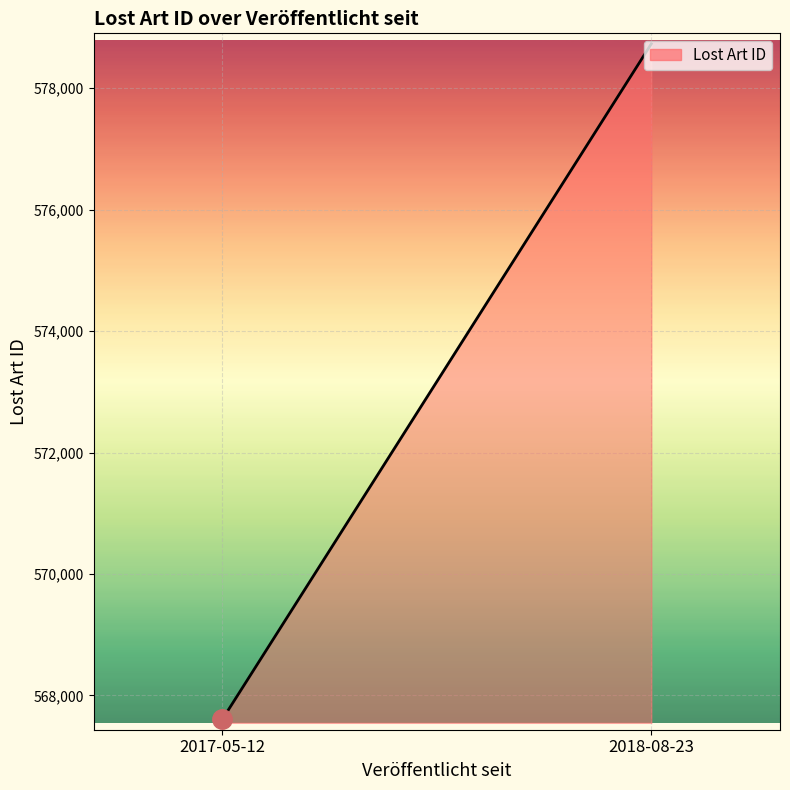

What position from the left is 2017-05-12?

1